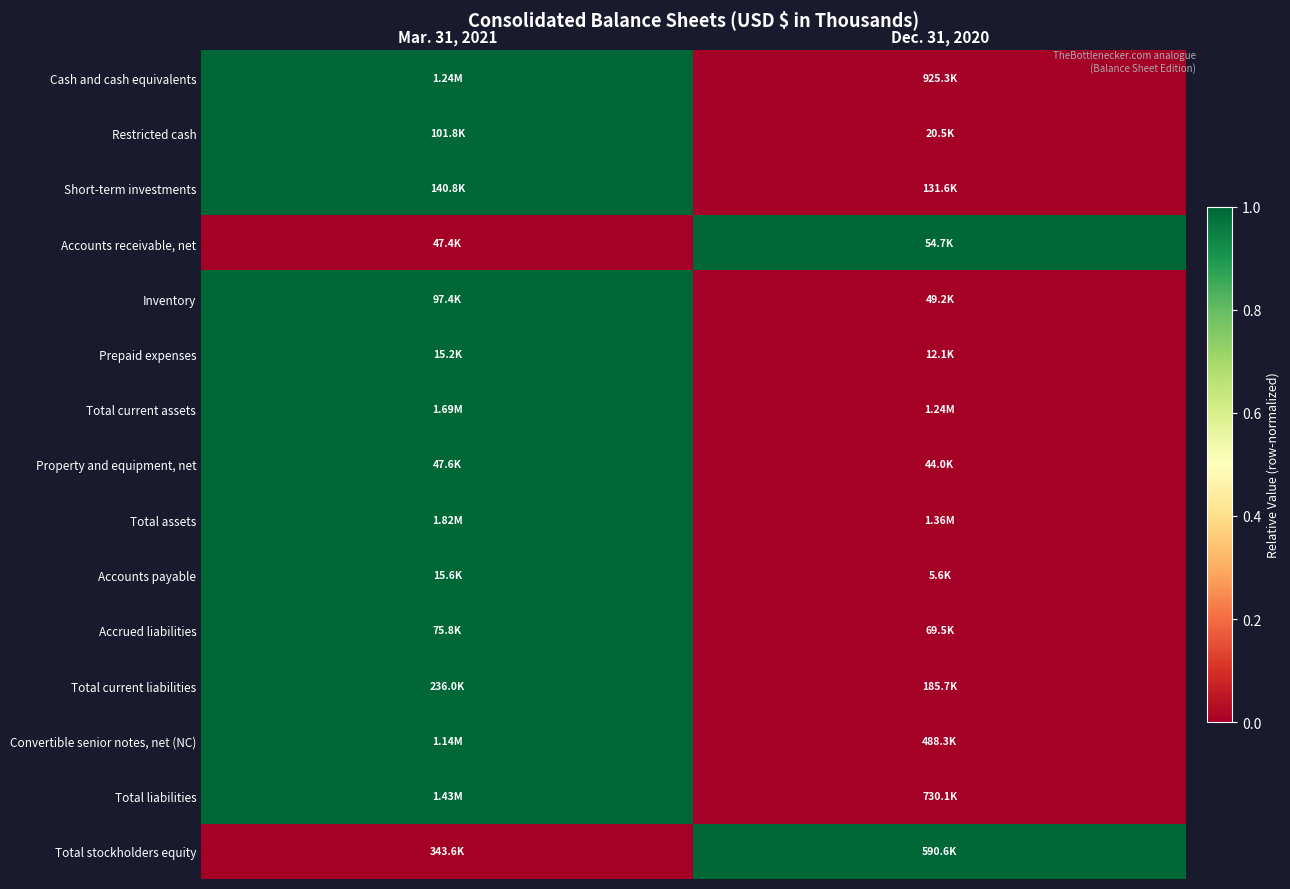

Which label corresponds to the largest value in the chart?

Mar. 31, 2021